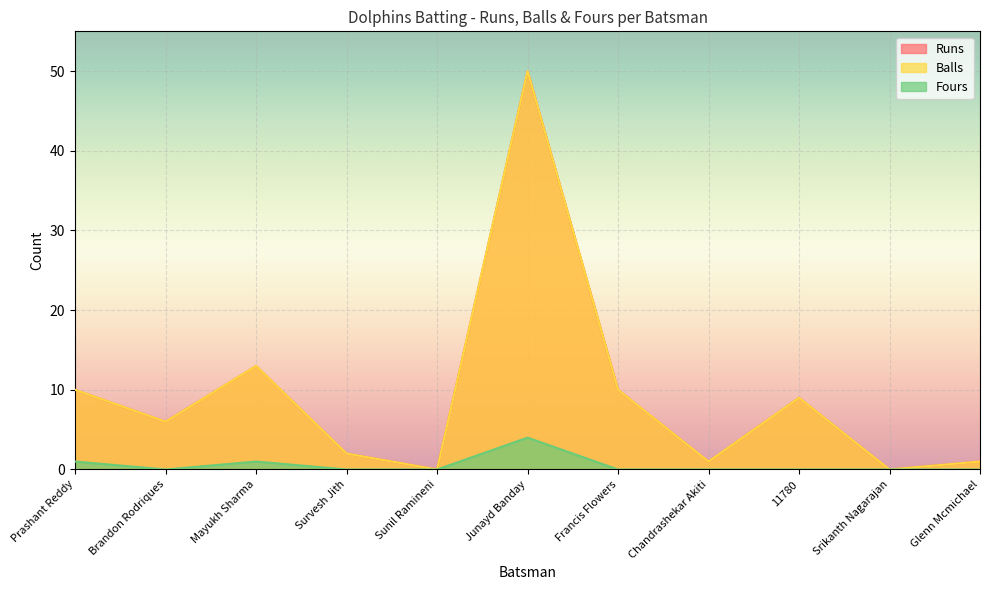

How many values in Runs are above zero?

9